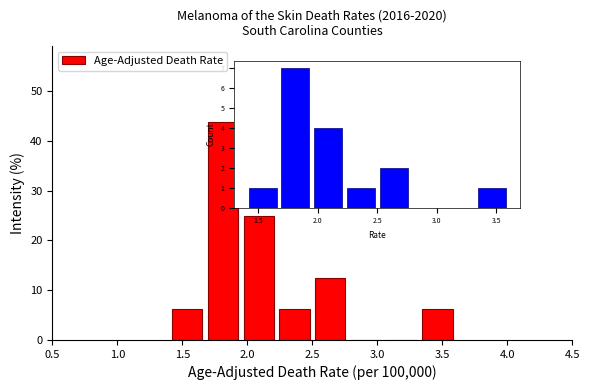

Reading left to right, list every bar in this chart as the range it spans on the x-axis followed by its height. Neither the bar edges nor the heights are printed on the chart, so give them approximately, as read against the axes.

1.400 to 1.675: 6
1.675 to 1.950: 44
1.950 to 2.225: 25
2.225 to 2.500: 6
2.500 to 2.775: 13
2.775 to 3.050: 0
3.050 to 3.325: 0
3.325 to 3.600: 6